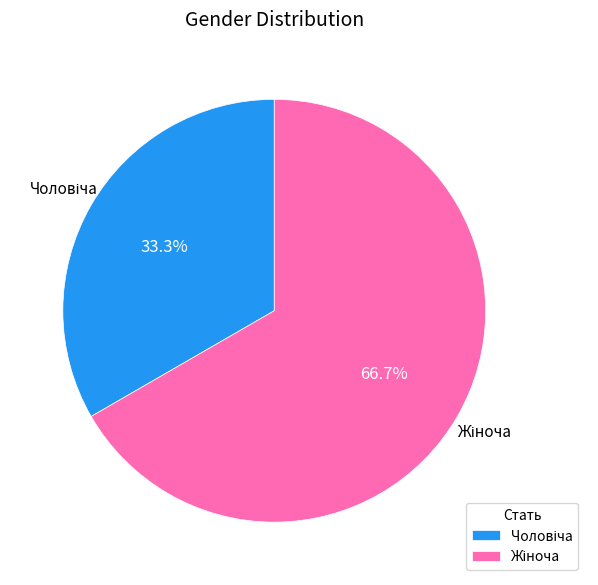

Is there a majority slice in this chart?

Yes